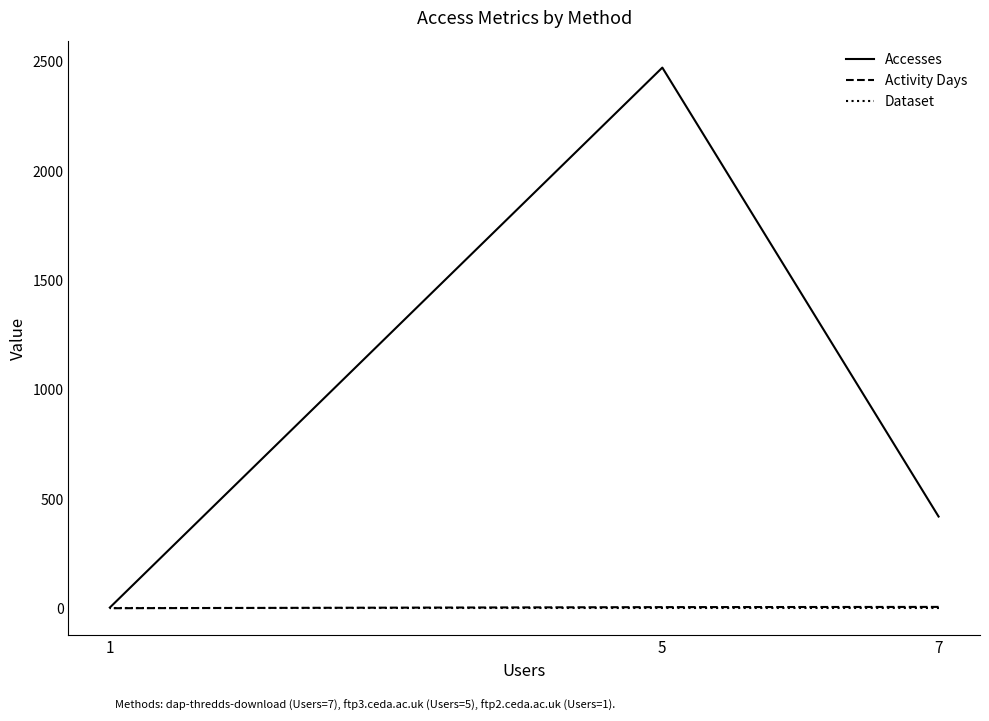

Is the value of Accesses at 1 greater than the value of Activity Days at 1?

Yes